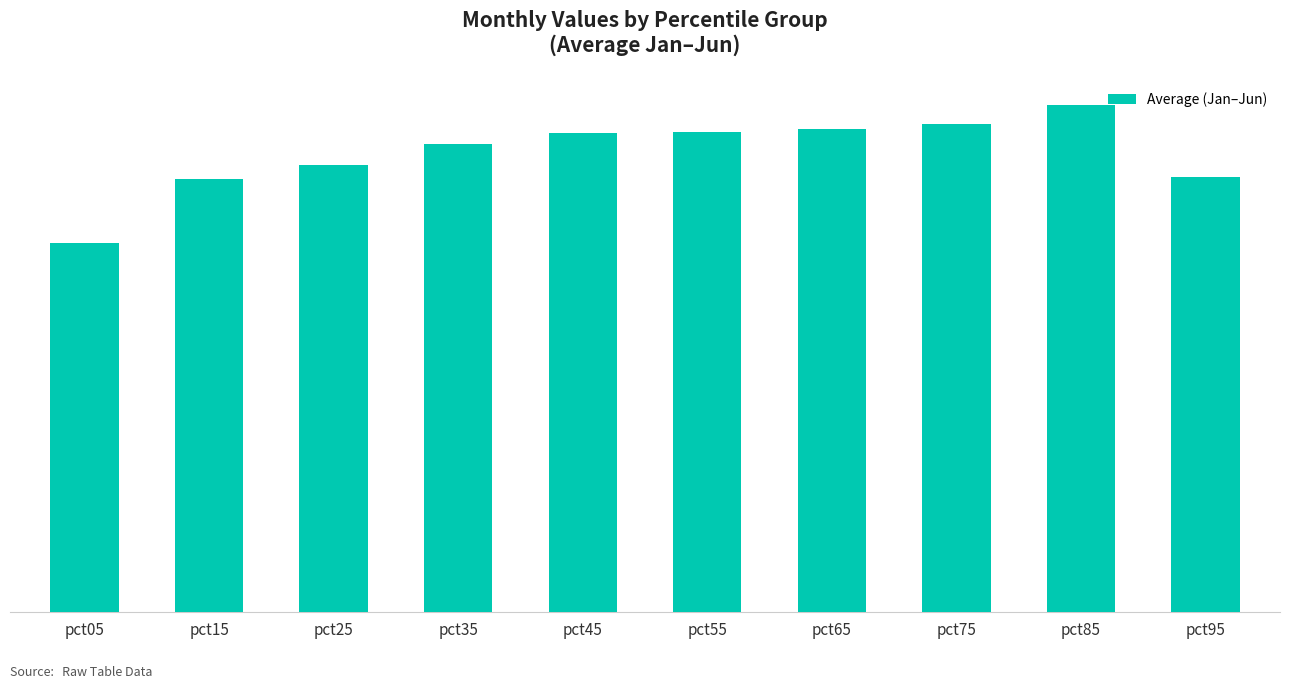

Are the bars horizontal?

No